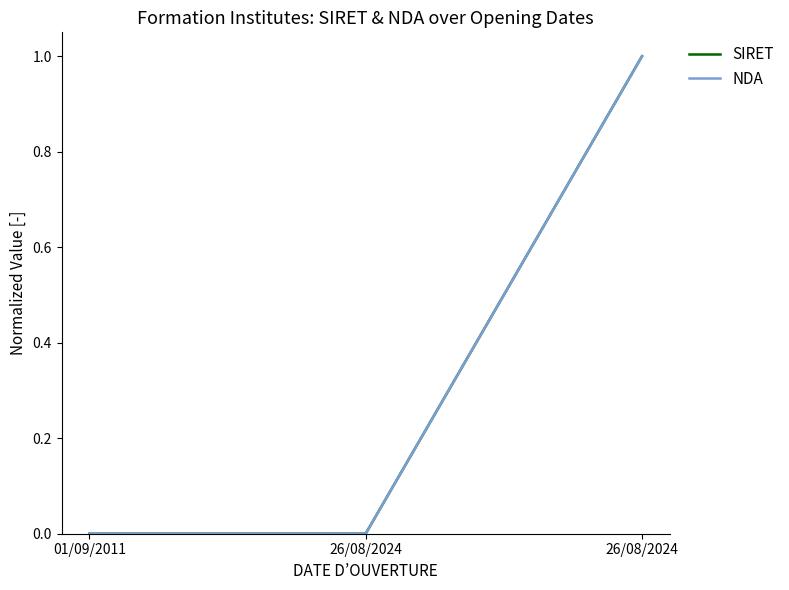

At 26/08/2024, list the series in order from smallest to largest.

NDA, SIRET